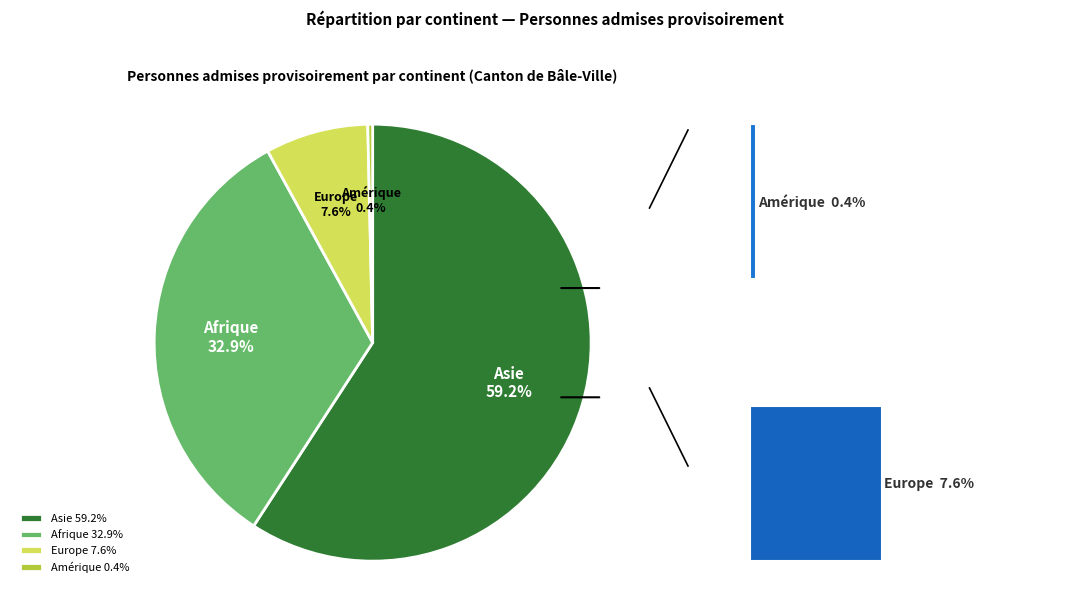

To the nearest percent, what is the combined percentage of Asie and Amérique?

60%